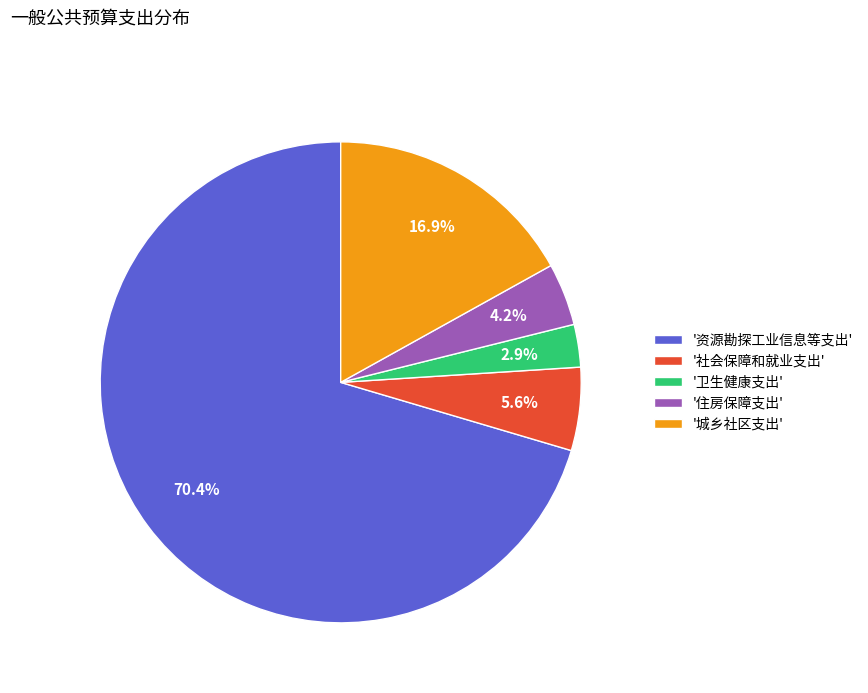

To the nearest percent, what is the average slice percentage?

20%